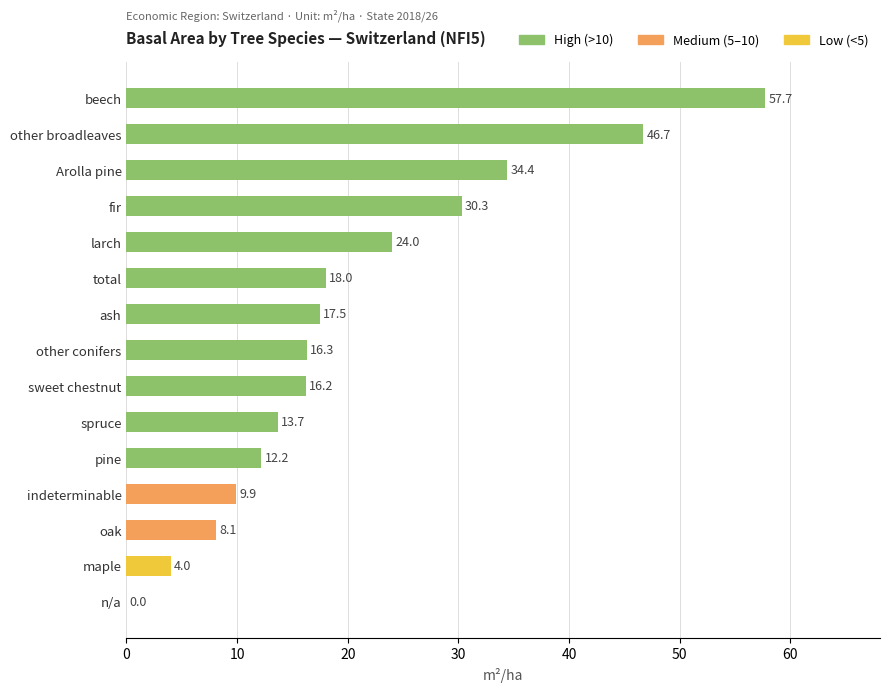

How many data points does each series have?

15